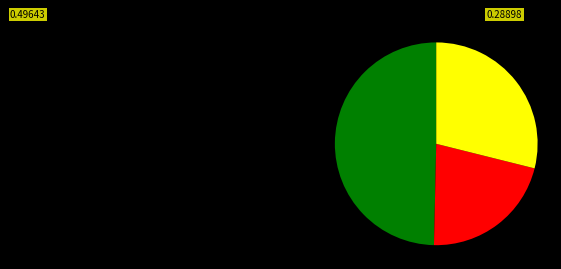

Is there a majority slice in this chart?

No